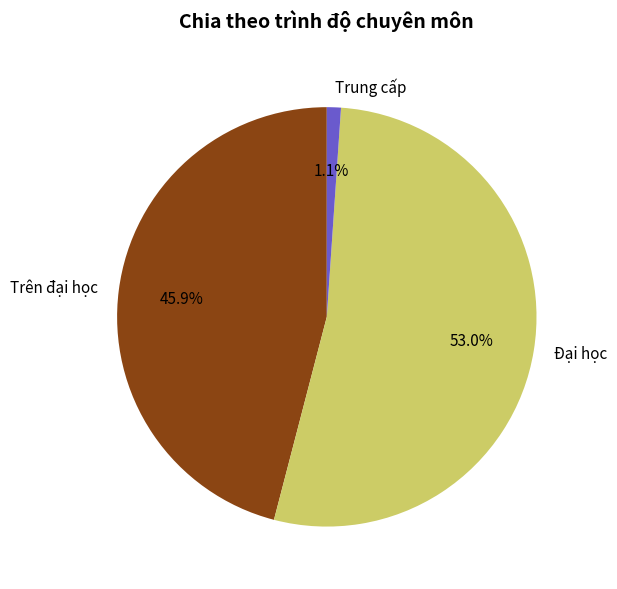

Which category has the biggest portion of the pie?

Đại học